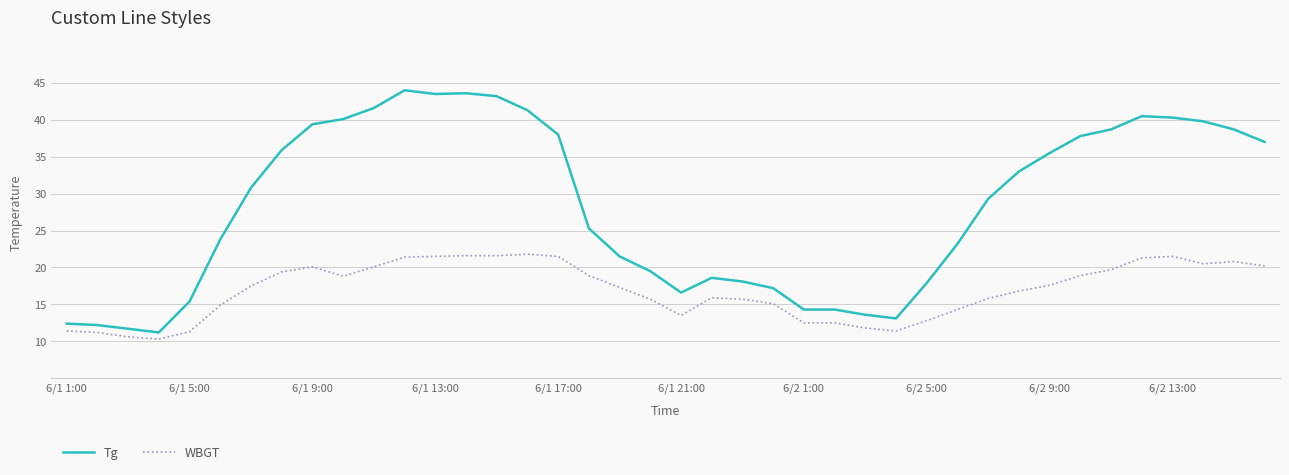

True or false: WBGT and Tg cross at least once.

False